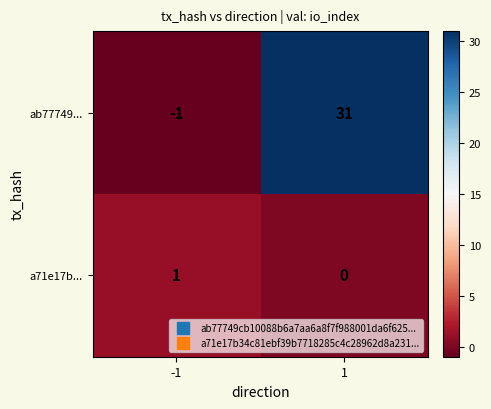

What is the sum of all ab77749... values?

30